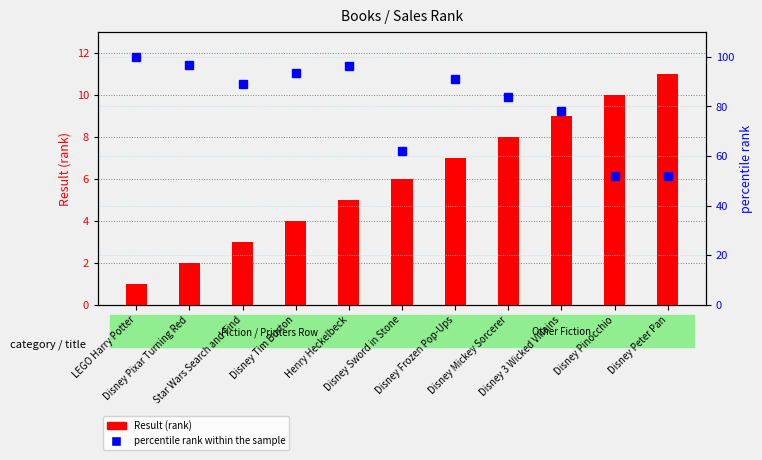

The value of Result (rank) at Disney Peter Pan is 11.0. True or false?

True